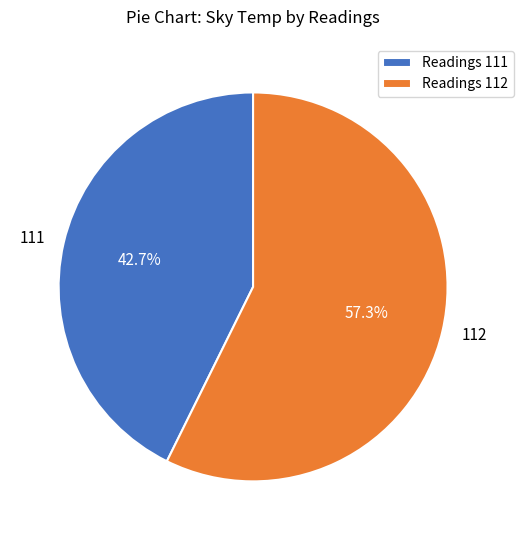

Is there a majority slice in this chart?

Yes